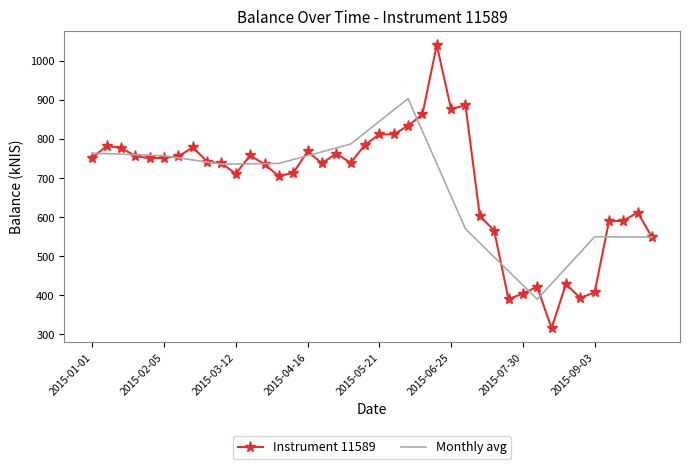

What is the value of the 15th point from the left?

713.3